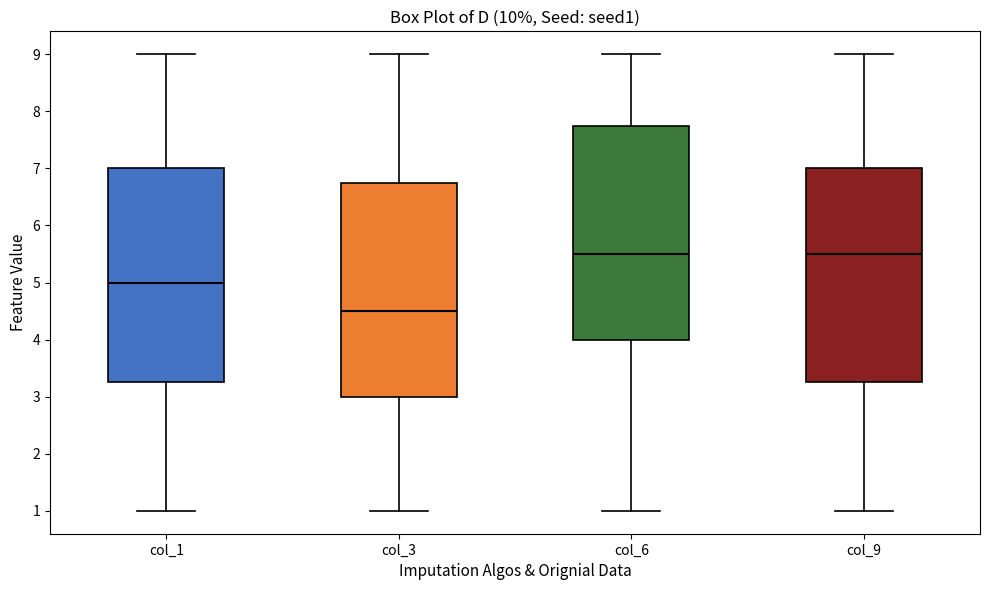

Reading left to right, read every box against the y-axis: the position of its median line, the range the box covers, and the ends of its whiskers. The values are not printed on the chart, so give them approximately, as read against the axis.

col_1: median 5.0, box 3.3 to 7.0, whiskers 1.0 to 9.0
col_3: median 4.5, box 3.0 to 6.8, whiskers 1.0 to 9.0
col_6: median 5.5, box 4.0 to 7.8, whiskers 1.0 to 9.0
col_9: median 5.5, box 3.3 to 7.0, whiskers 1.0 to 9.0